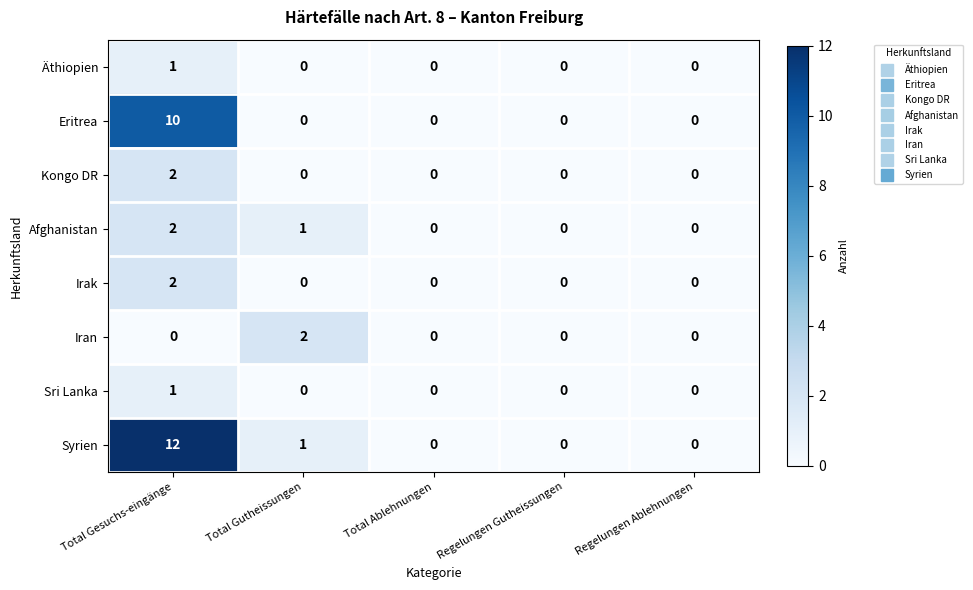

What is the maximum value shown in the chart?

12